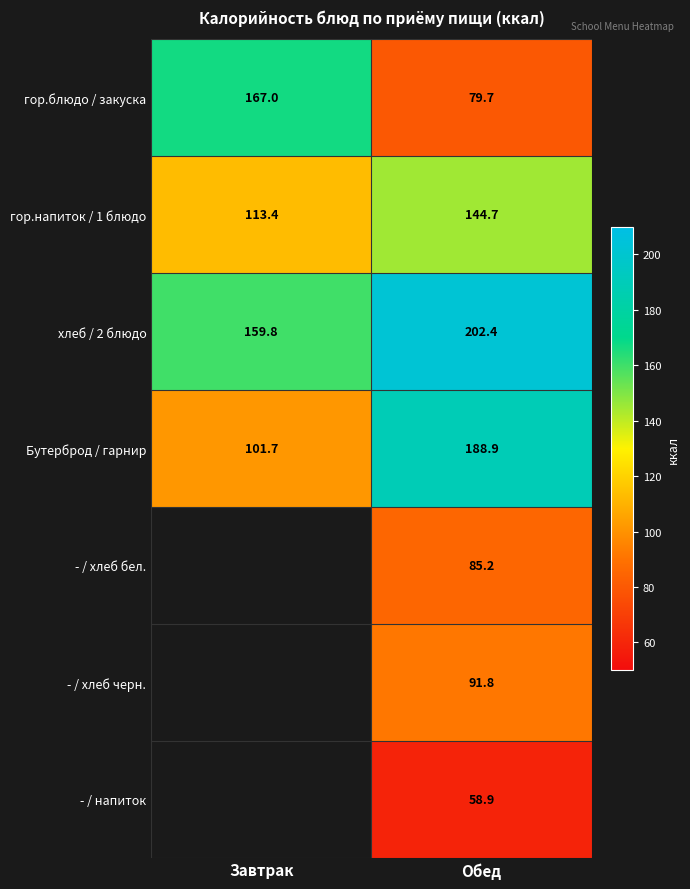

Rank the series at Обед from highest to lowest value.

хлеб / 2 блюдо, Бутерброд / гарнир, гор.напиток / 1 блюдо, - / хлеб черн., - / хлеб бел., гор.блюдо / закуска, - / напиток